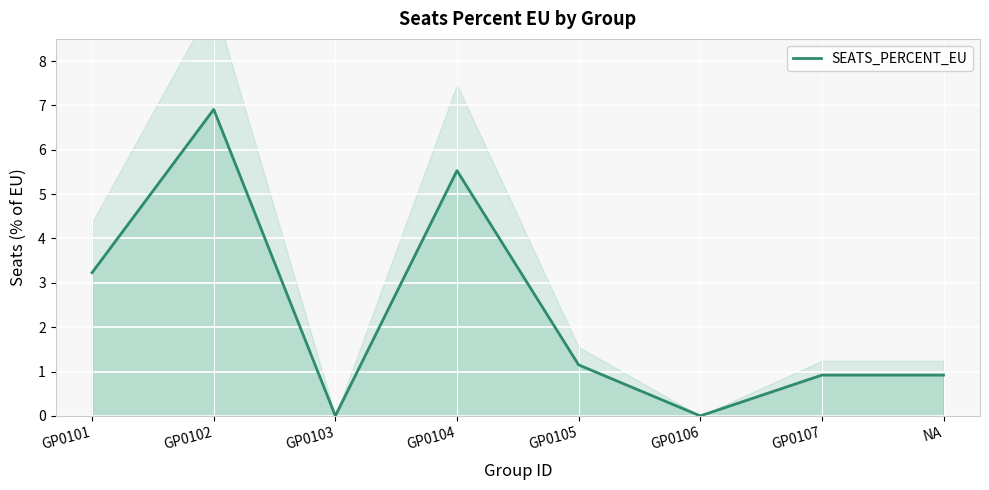

Where does the data first go above 1?

GP0101